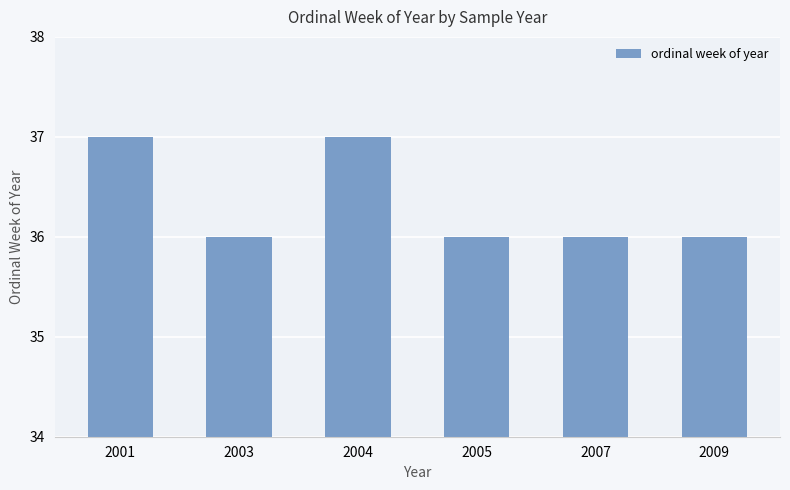

Does the chart contain any negative values?

No